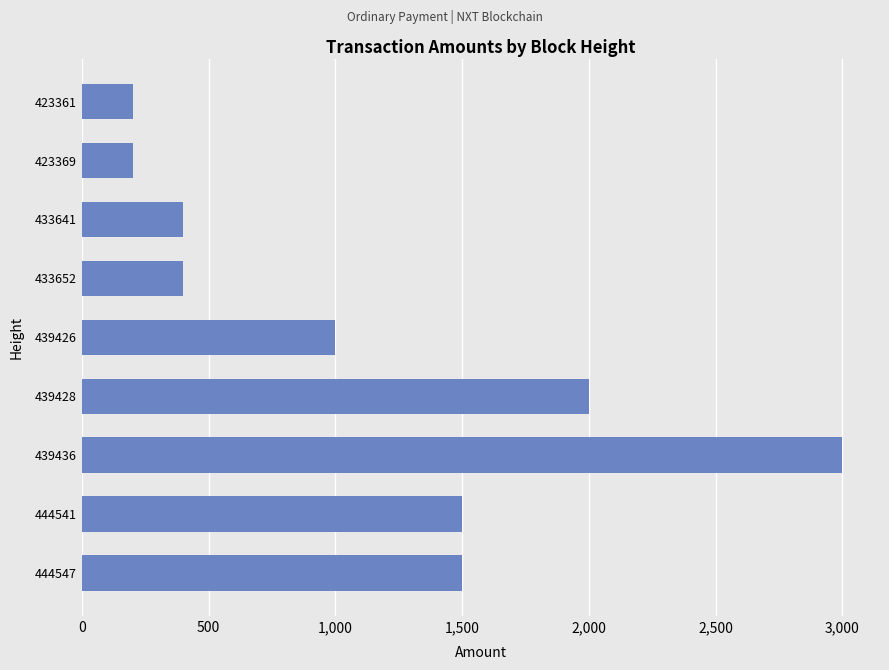

True or false: the data shows 540 at 439428.

False